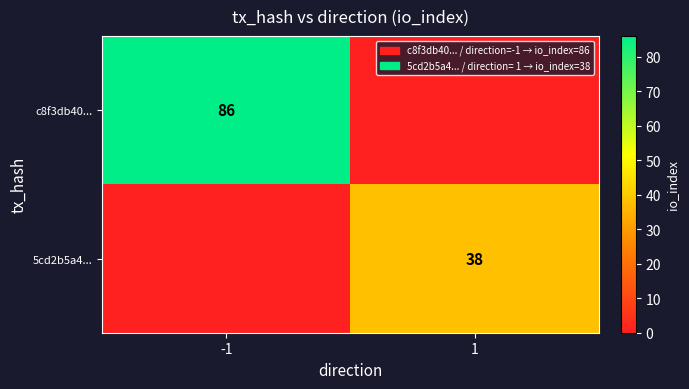

Between -1 and 1, which is larger?

-1